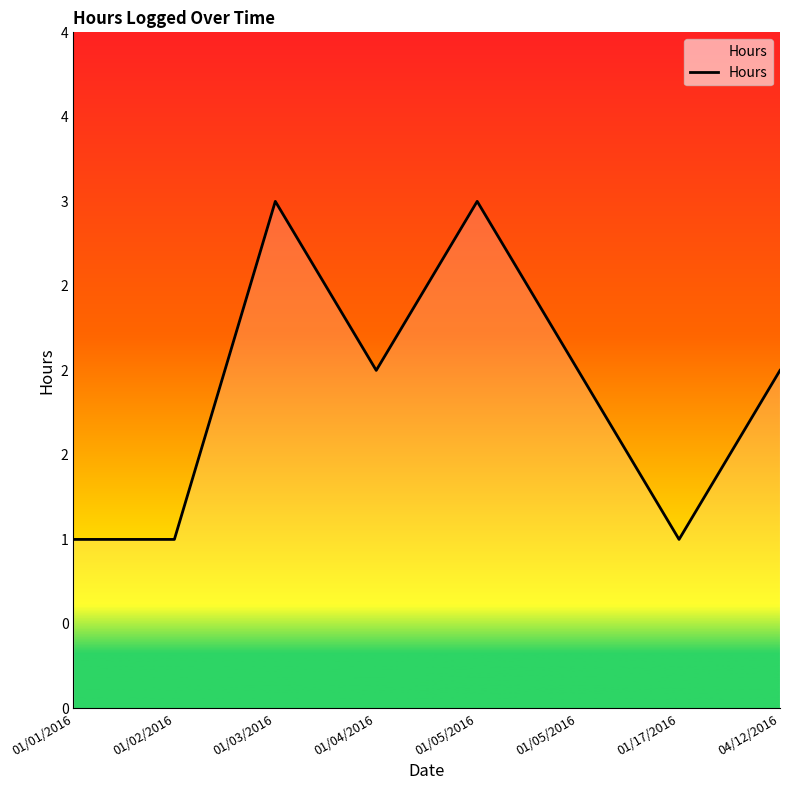

Does the chart have visible grid lines?

No